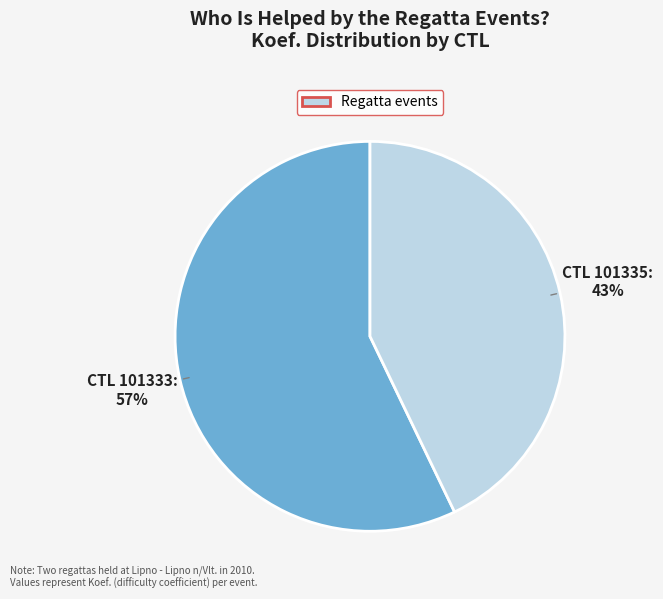

How many slices are in this pie chart?

2